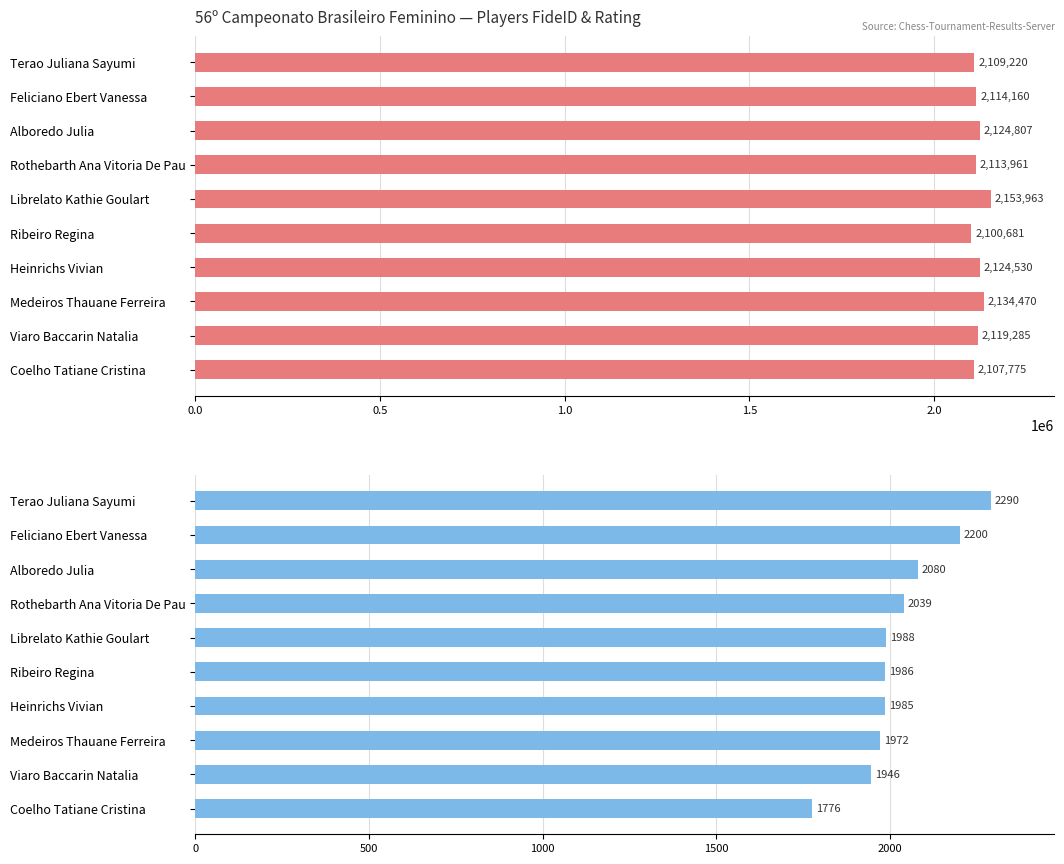

What is the difference between the maximum and second lowest values in the RtgI series?

344